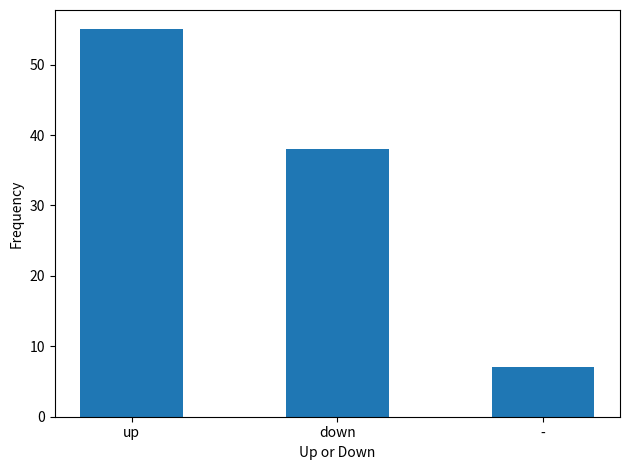

Are the bars grouped side by side (vs. stacked)?

No